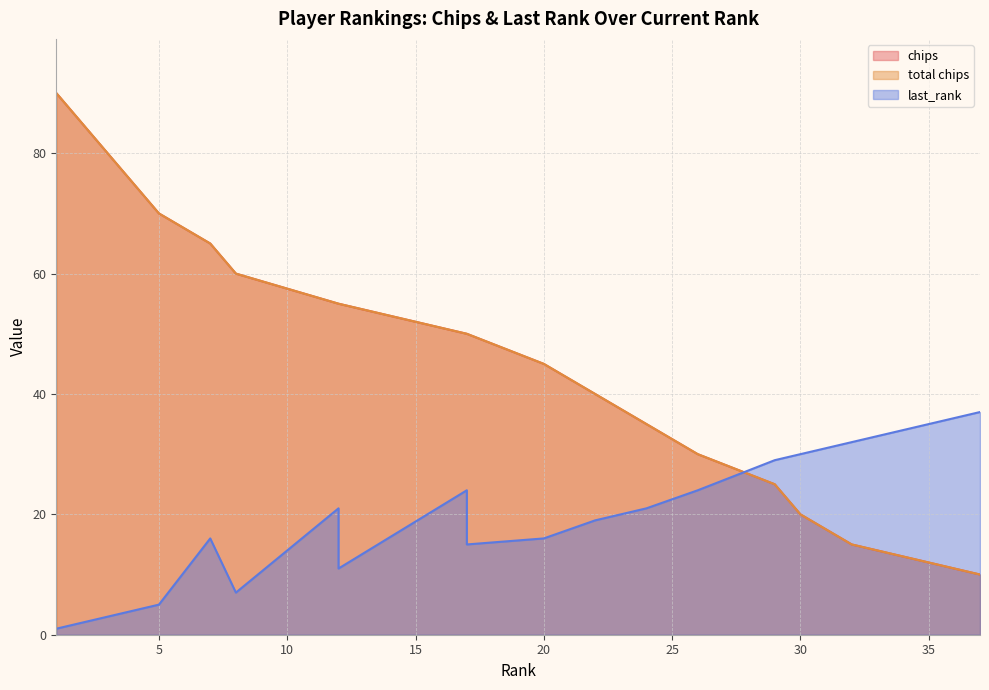

At which category is the sum across all series the highest?

1